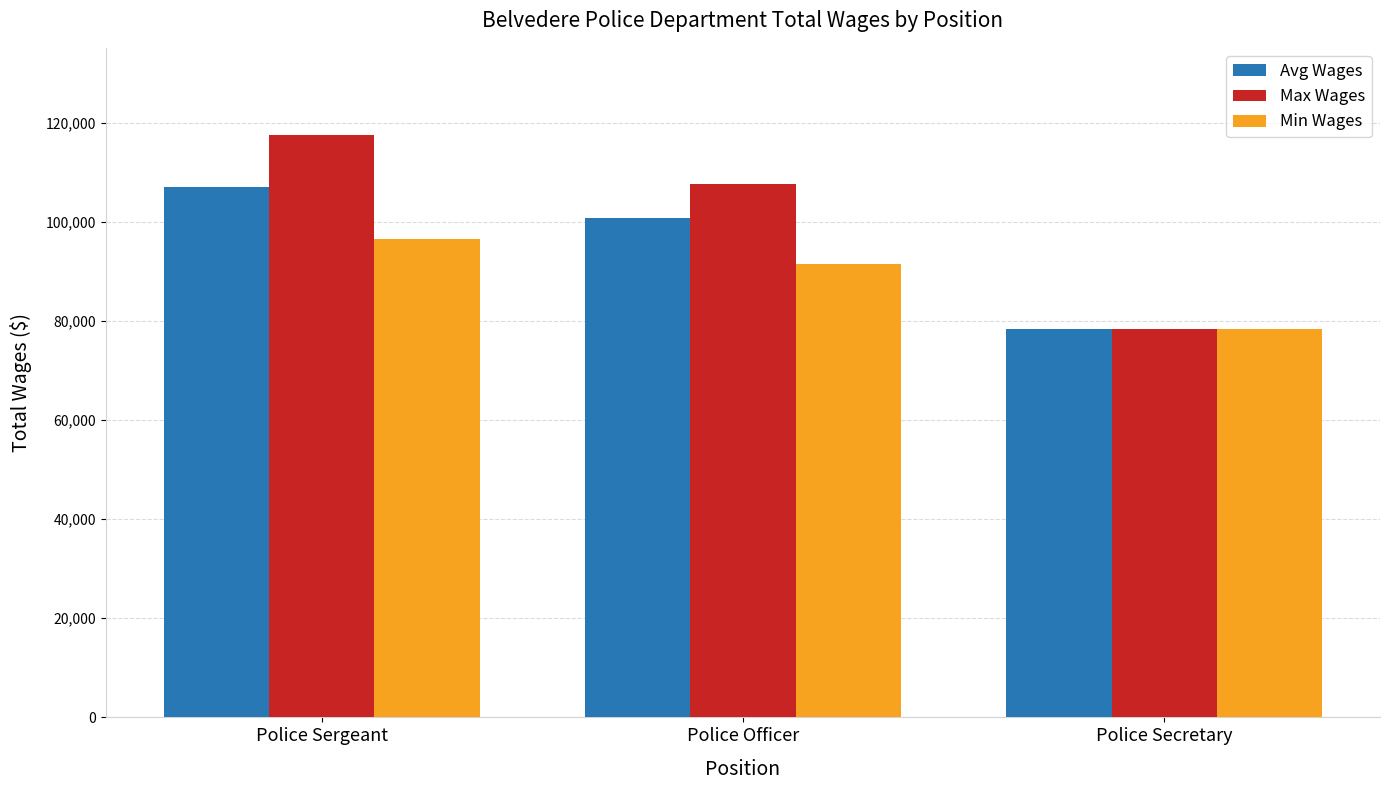

The value of Avg Wages at Police Sergeant is 106930. True or false?

True